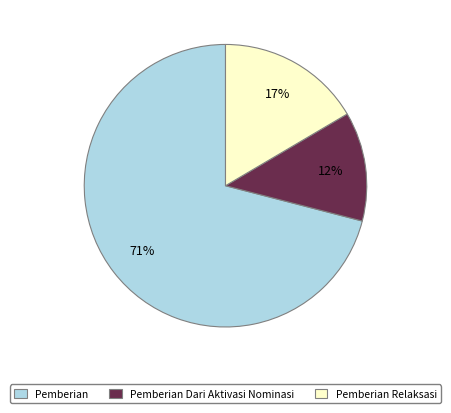

To the nearest percent, what is the average slice percentage?

33%